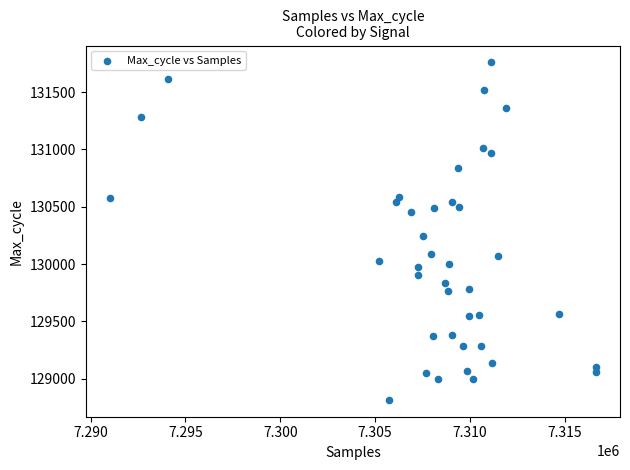

What Y value in the scatter plot is closest to 130287?

130247